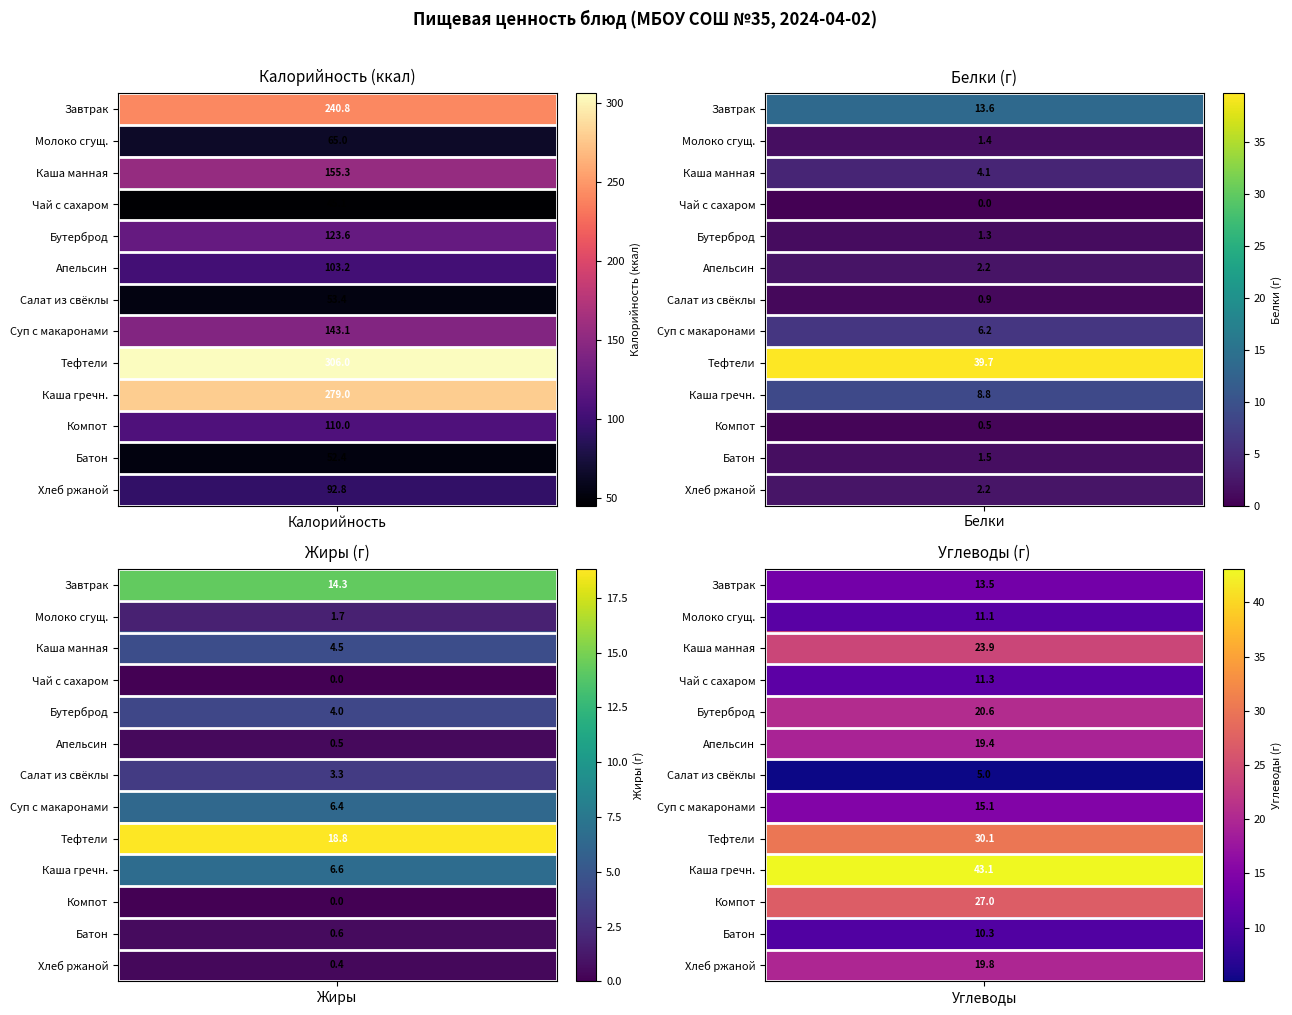

What is the difference between the second highest and minimum values in the Компот series?

27.0